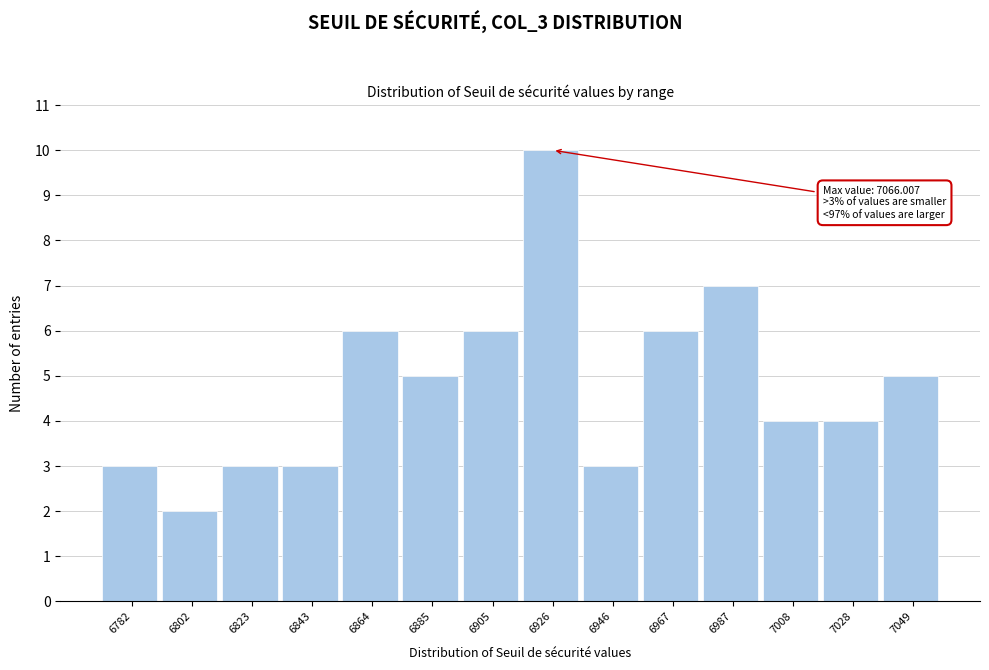

Reading left to right, what are all the values shown in this chart?

3	2	3	3	6	5	6	10	3	6	7	4	4	5